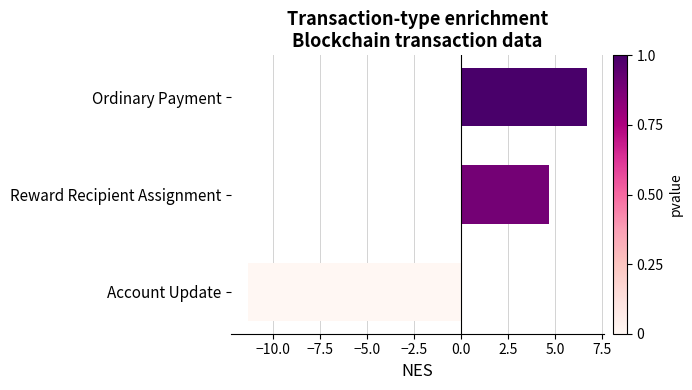

At which label is the value closest to -2?

Reward Recipient Assignment